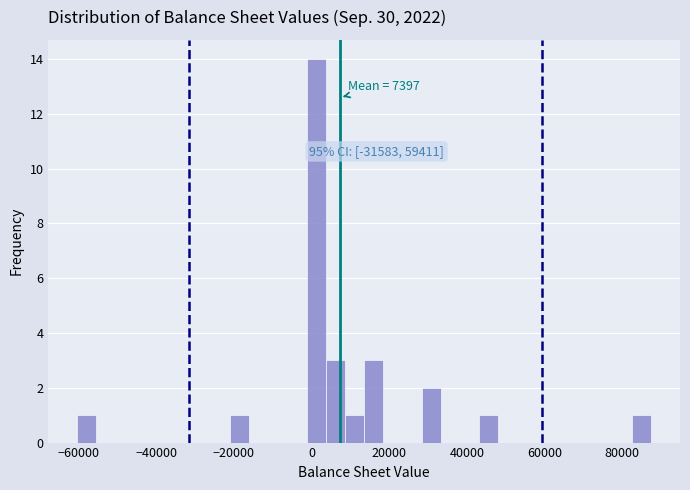

Around what value on the x-axis is the tallest bar? Give the approximate position of its centre, as read against the axis.

2000